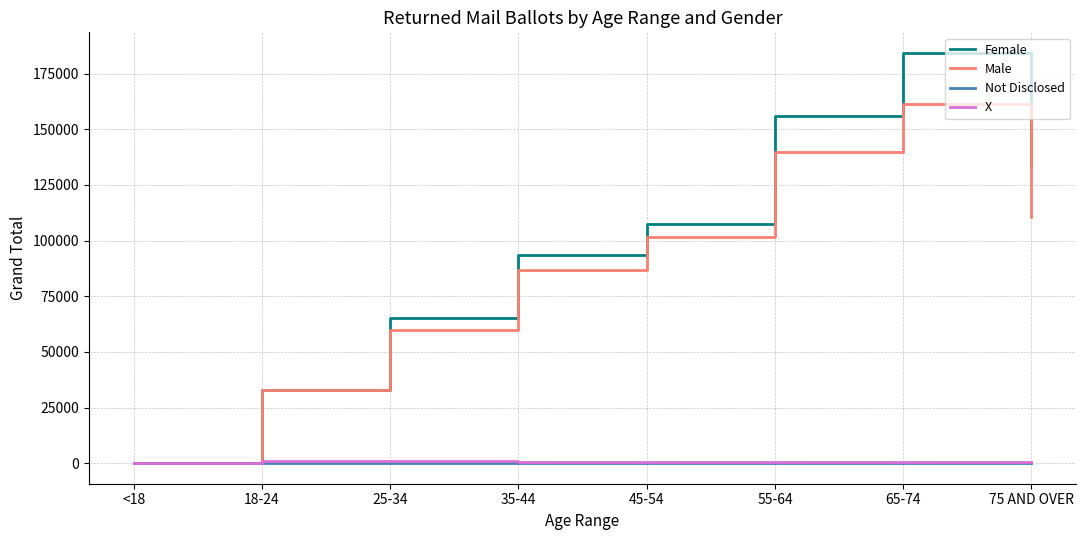

Is the value of Male at 45-54 greater than the value of X at 25-34?

Yes